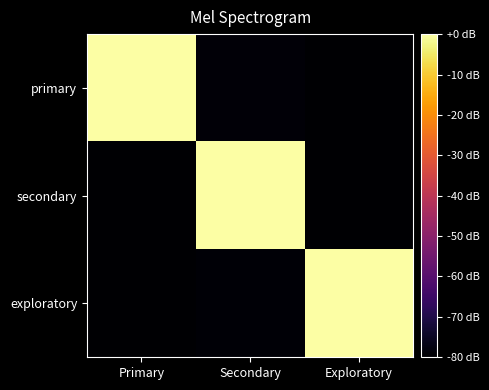

Reading right to left, what are all the values shown in this chart?

primary: Exploratory=-80.0	Secondary=-78.8	Primary=0.0
secondary: Exploratory=-80.0	Secondary=0.0	Primary=-80.0
exploratory: Exploratory=0.0	Secondary=-79.3	Primary=-80.0